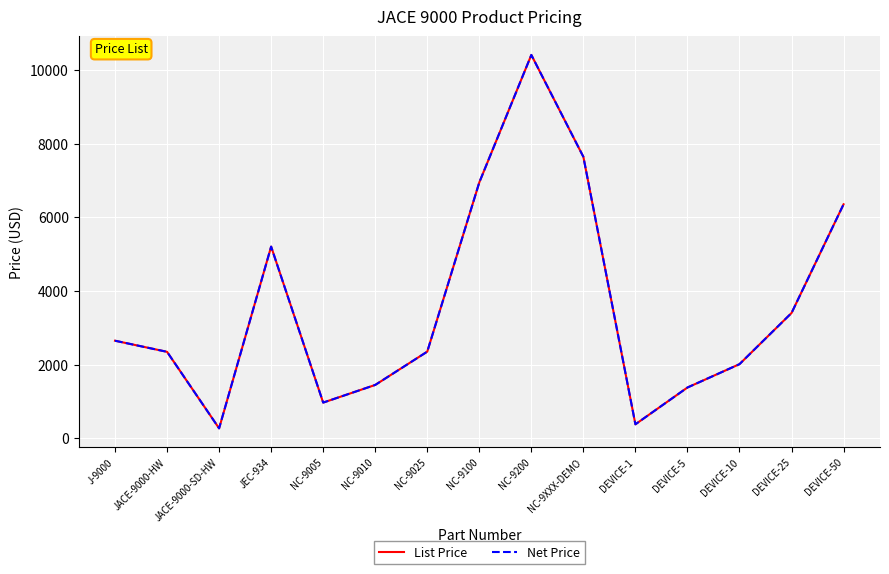

Rank the categories by Net Price value from lowest to highest.

JACE-9000-SD-HW, DEVICE-1, NC-9005, DEVICE-5, NC-9010, DEVICE-10, JACE-9000-HW, NC-9025, J-9000, DEVICE-25, JEC-934, DEVICE-50, NC-9100, NC-9XXX-DEMO, NC-9200